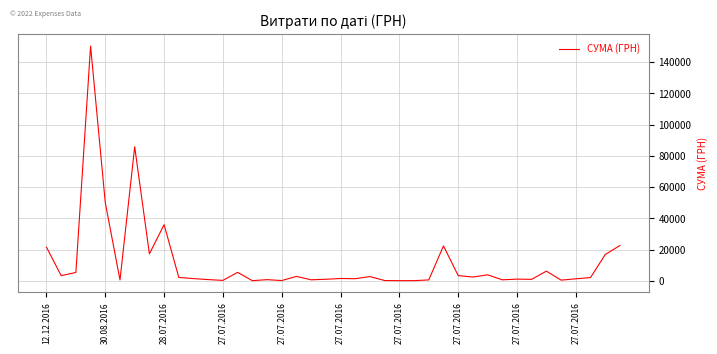

How many values are below 2122?

20